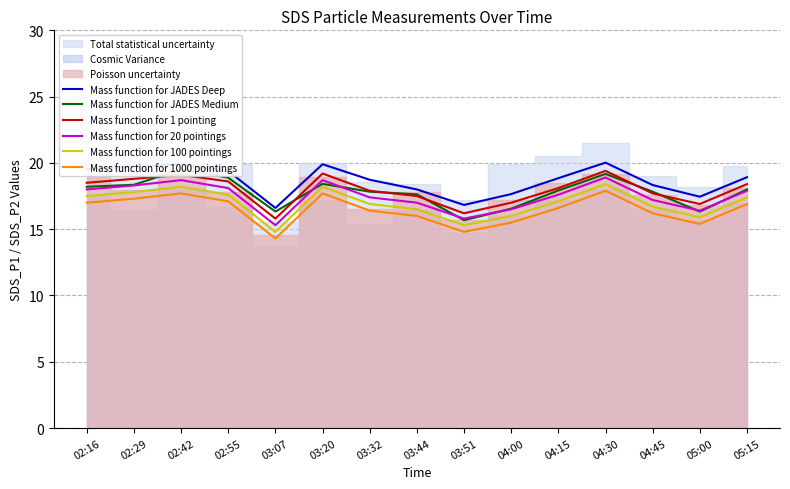

What is the difference between the maximum and second lowest values in the Mass function for 100 pointings series?

3.1